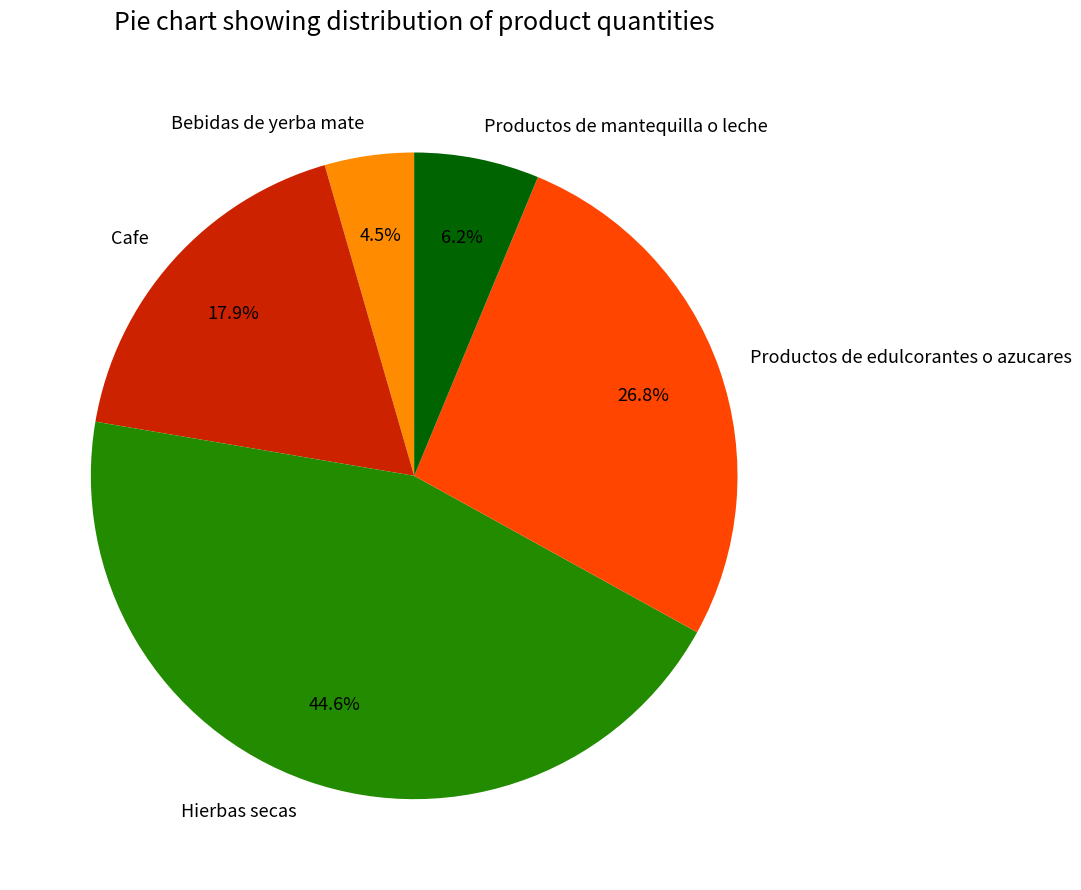

Rank the categories by value from highest to lowest.

Hierbas secas, Productos de edulcorantes o azucares, Cafe, Productos de mantequilla o leche, Bebidas de yerba mate